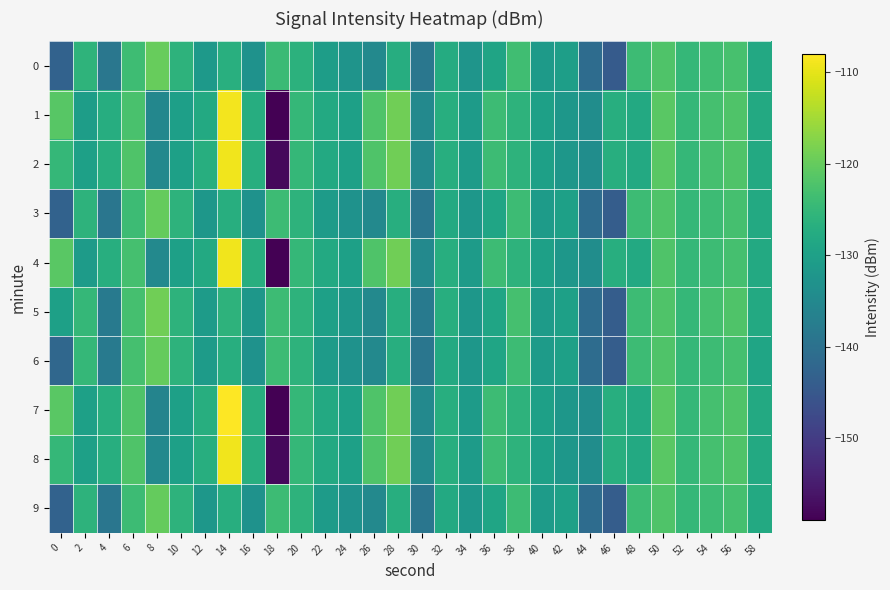

What is the difference between the highest and lowest values at 32?

1.0